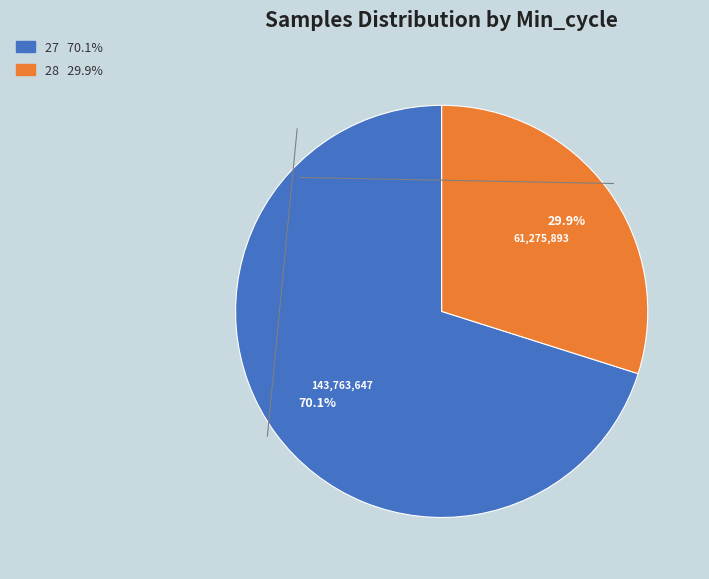

Does any single category account for the majority?

Yes